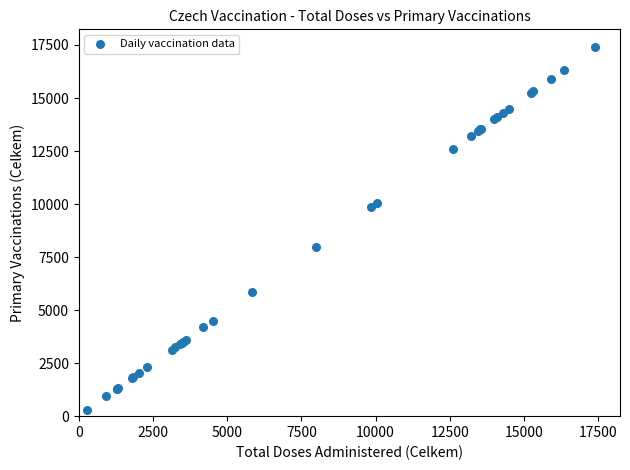

What Y value in the scatter plot is closest to 8827?

7991